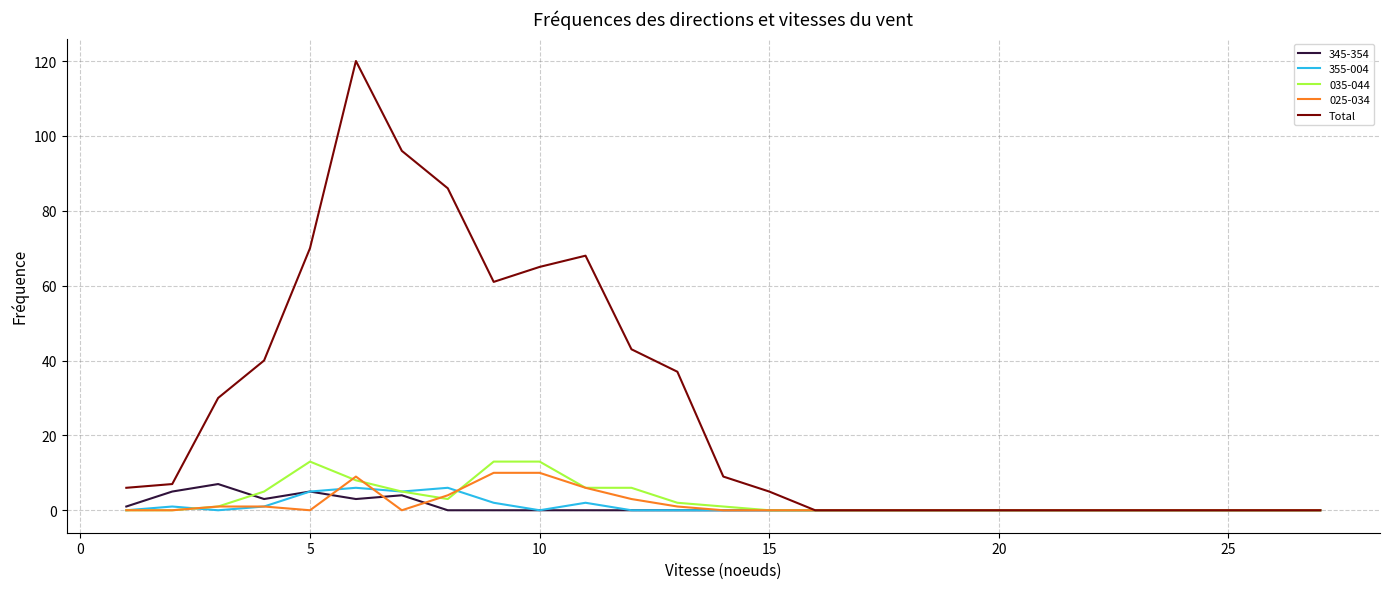

Which series has the largest total across all categories?

Total